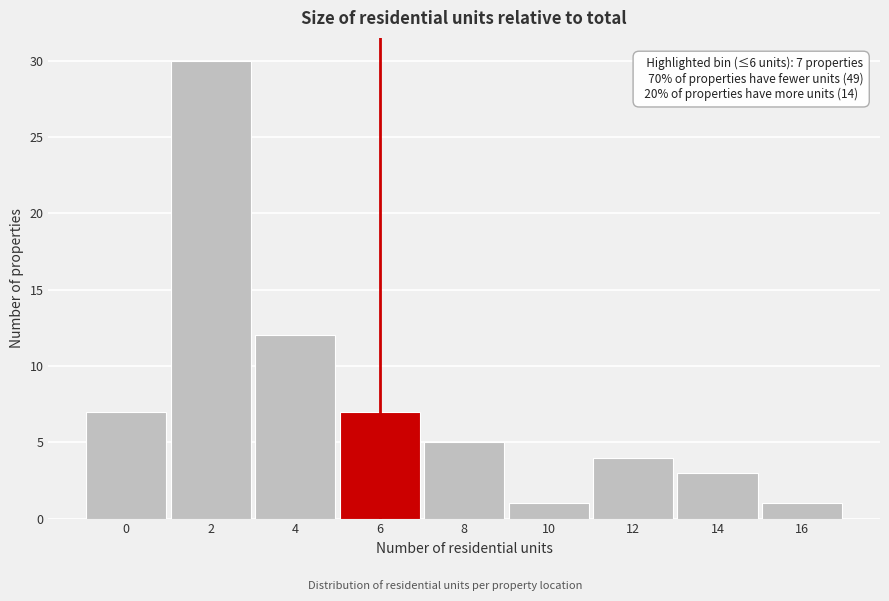

Reading left to right, transcribe all the data shown in this chart.

0=7	2=30	4=12	6=7	8=5	10=1	12=4	14=3	16=1